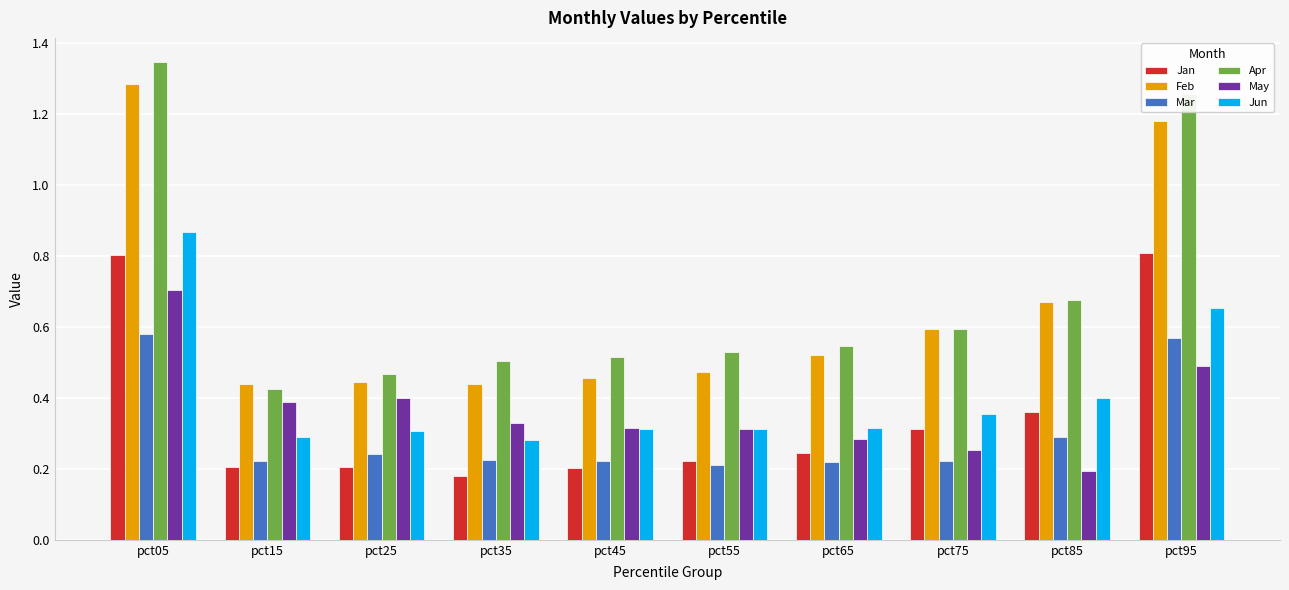

How many bars are there in total?

60